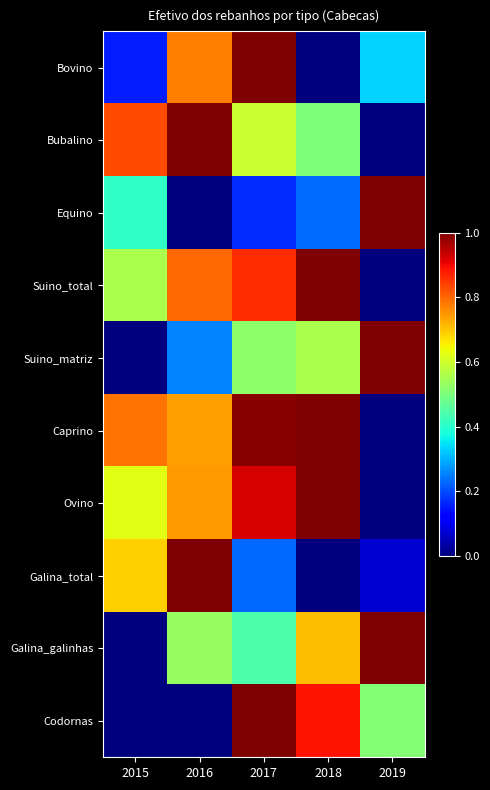

At 2015, list the series in order from largest to smallest.

Bubalino, Caprino, Galina_total, Ovino, Suino_total, Equino, Bovino, Suino_matriz, Galina_galinhas, Codornas